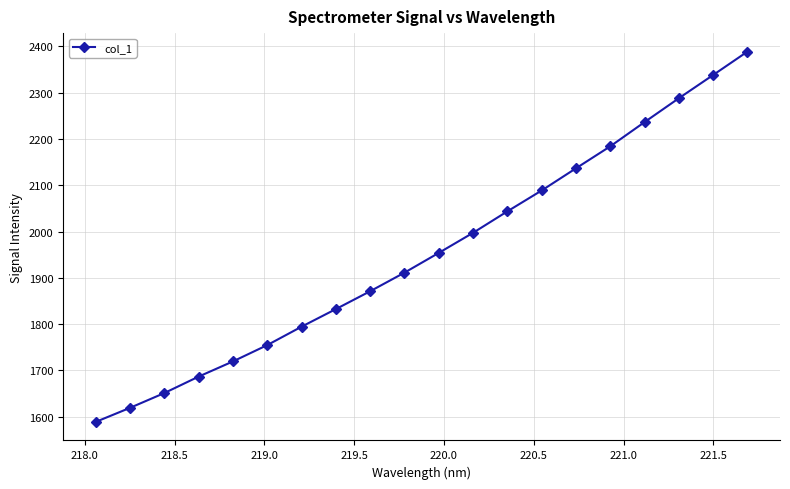

What is the value of the 13th point from the left?

2043.5